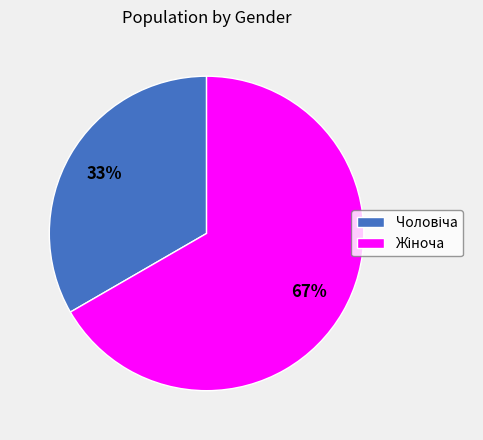

Is there a majority slice in this chart?

Yes